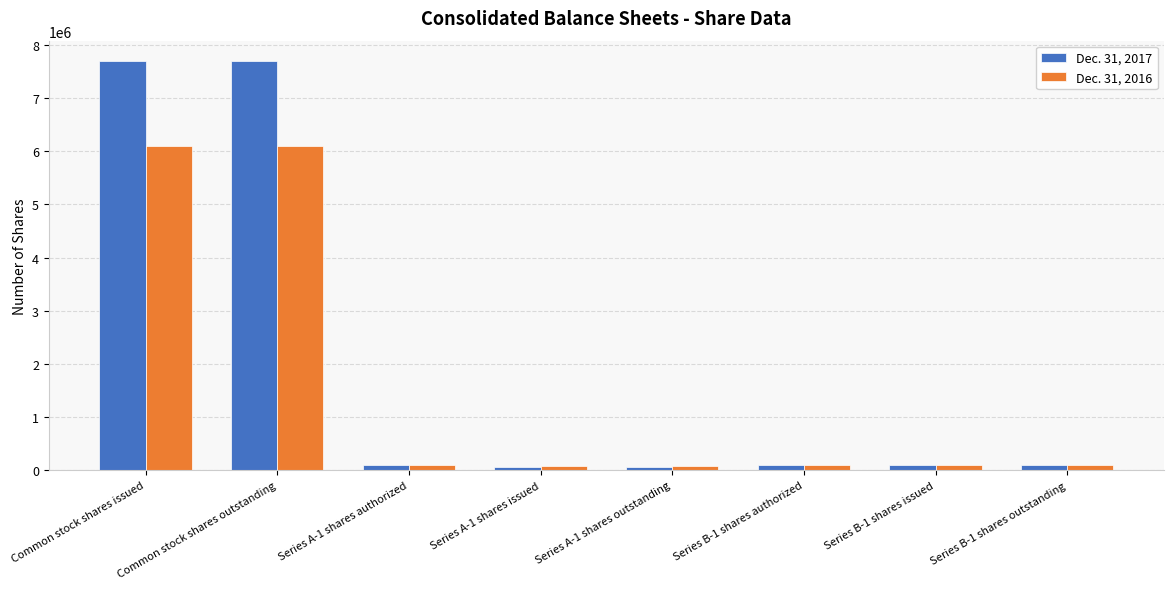

Where does the Dec. 31, 2017 series first go above 105000?

Common stock shares issued